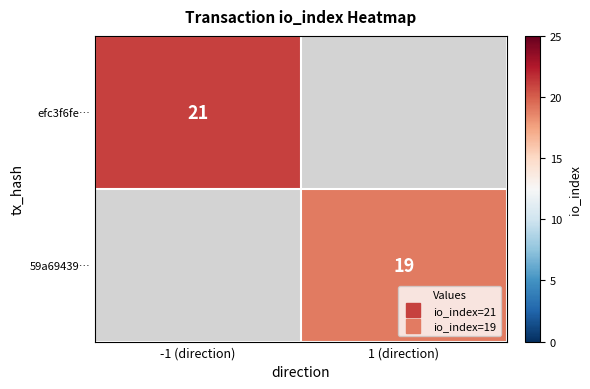

Rank the series at -1 (direction) from highest to lowest value.

efc3f6fe…, 59a69439…